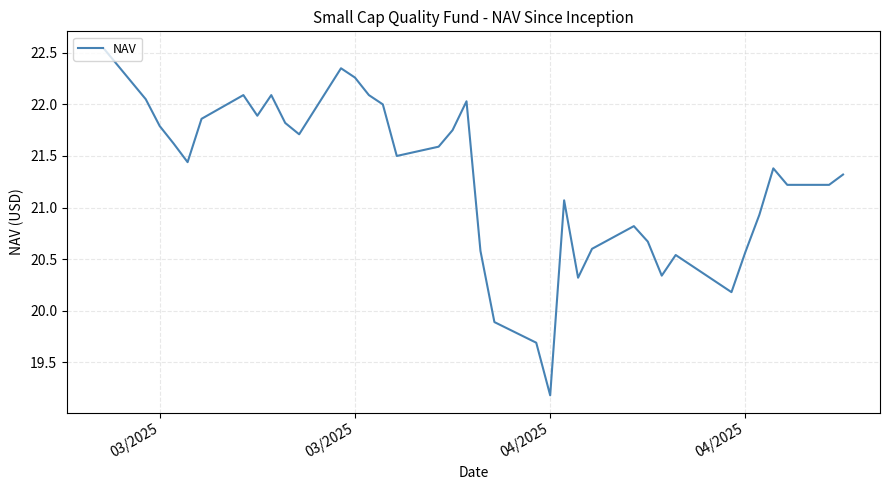

Reading left to right, what are all the values shown in this chart?

22.5	22.1	21.8	21.6	21.4	21.9	22.1	21.9	22.1	21.8	21.7	22.4	22.3	22.1	22.0	21.5	21.6	21.8	22.0	20.6	19.9	19.7	19.2	21.1	20.3	20.6	20.8	20.7	20.3	20.5	20.2	20.6	20.9	21.4	21.2	21.2	21.3